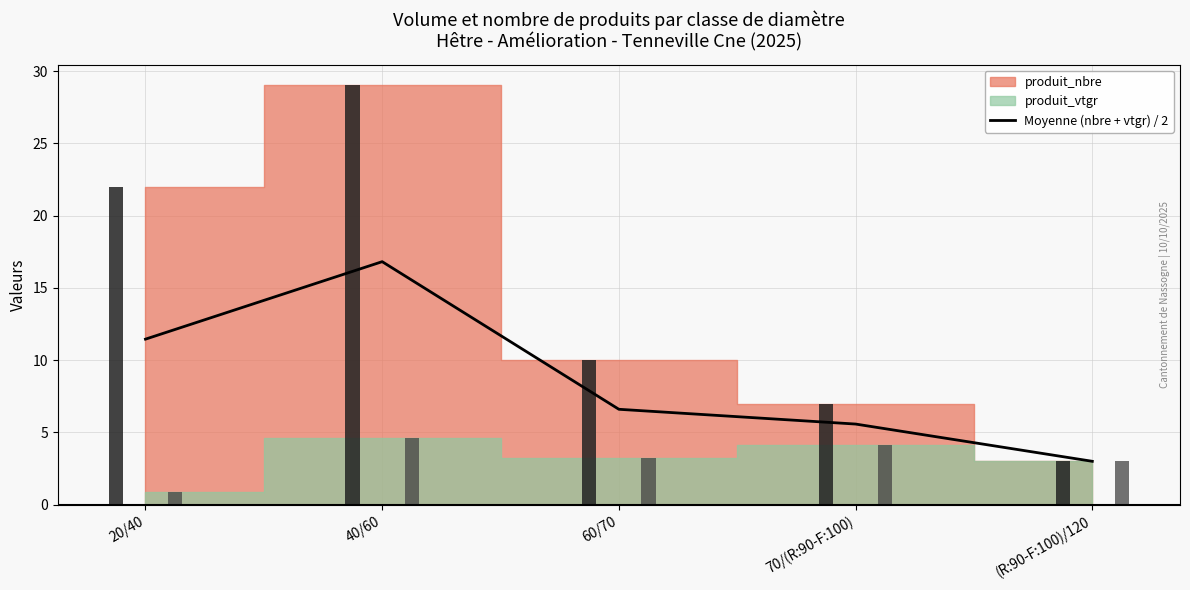

What position from the left is 60/70?

3